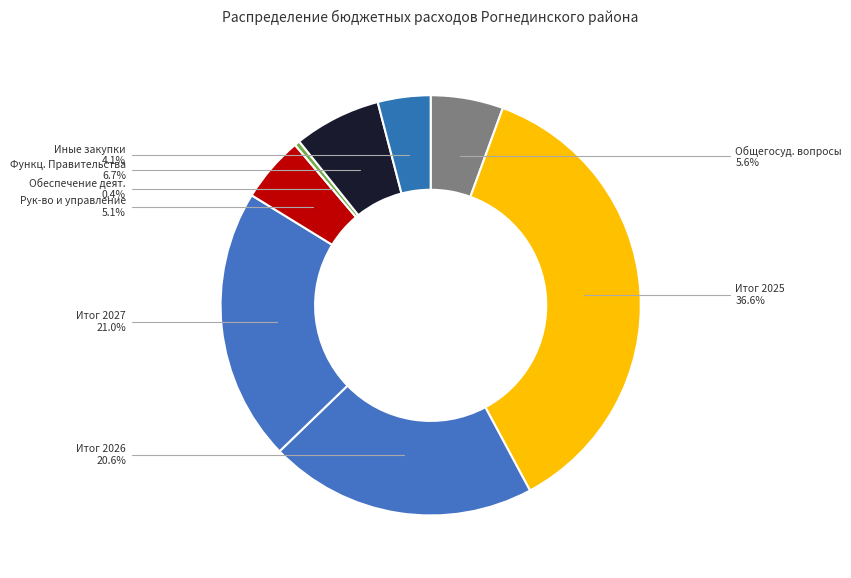

How many segments does this pie chart have?

8